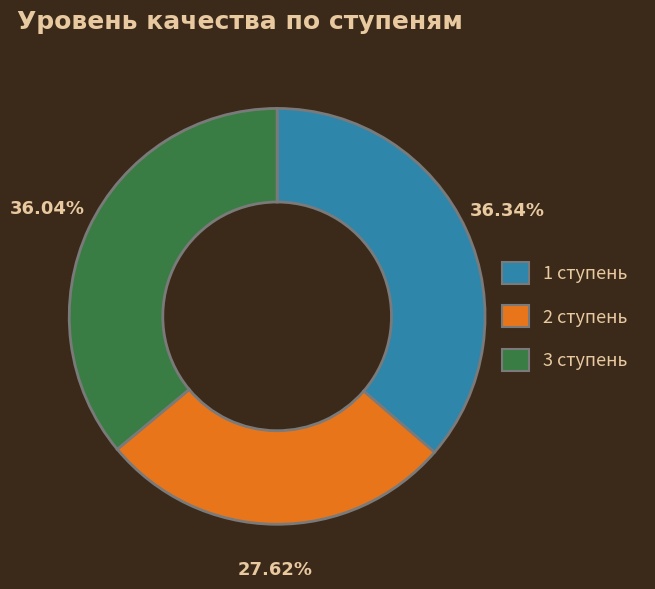

Is it true that 3 ступень is 36% of the pie?

True